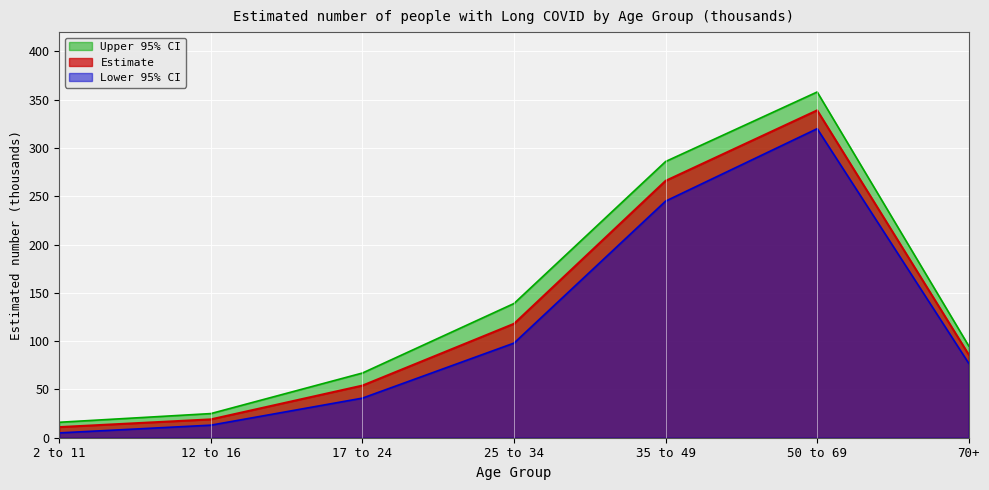

The Estimate series shows 28 at 17 to 24. True or false?

False